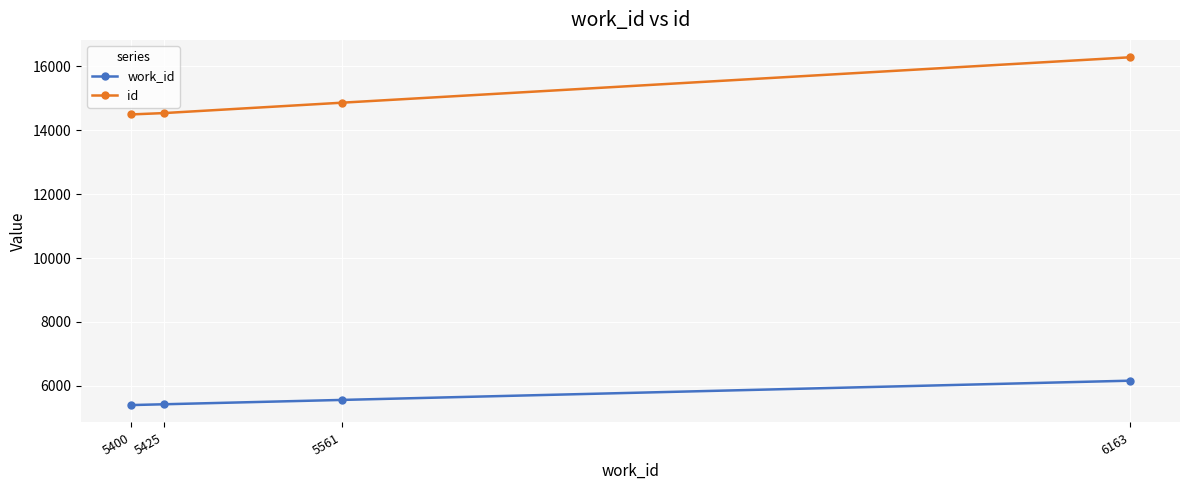

How many lines are shown in the chart?

2